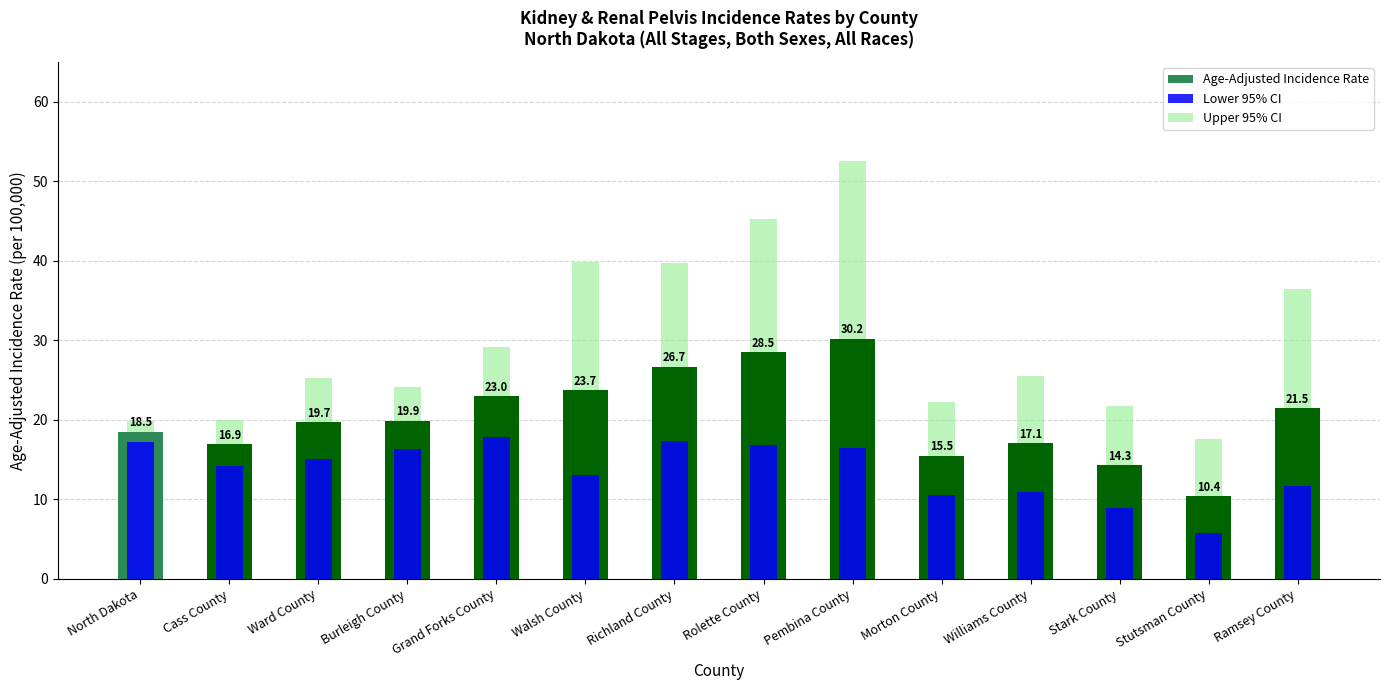

What is the average value of the Upper 95% CI series?

29.9